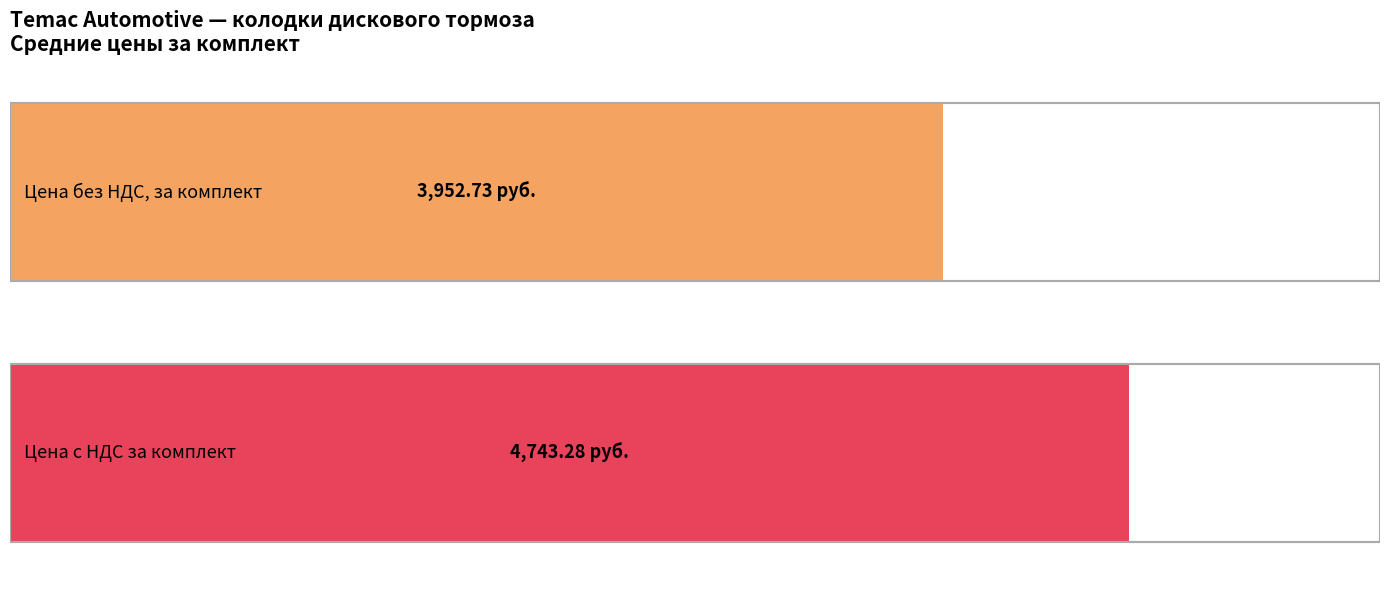

What is the average value of the Цена без НДС, за комплект series?

3952.7